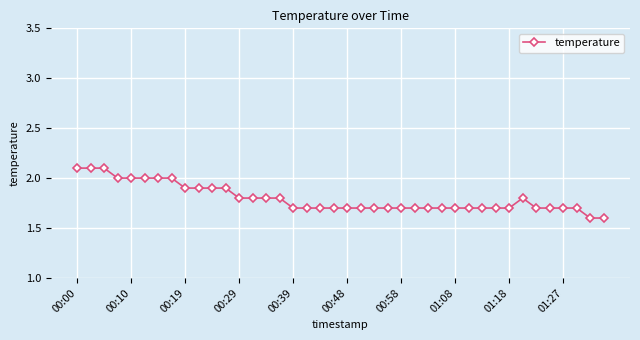

What is the difference between the maximum and second lowest values?

0.5